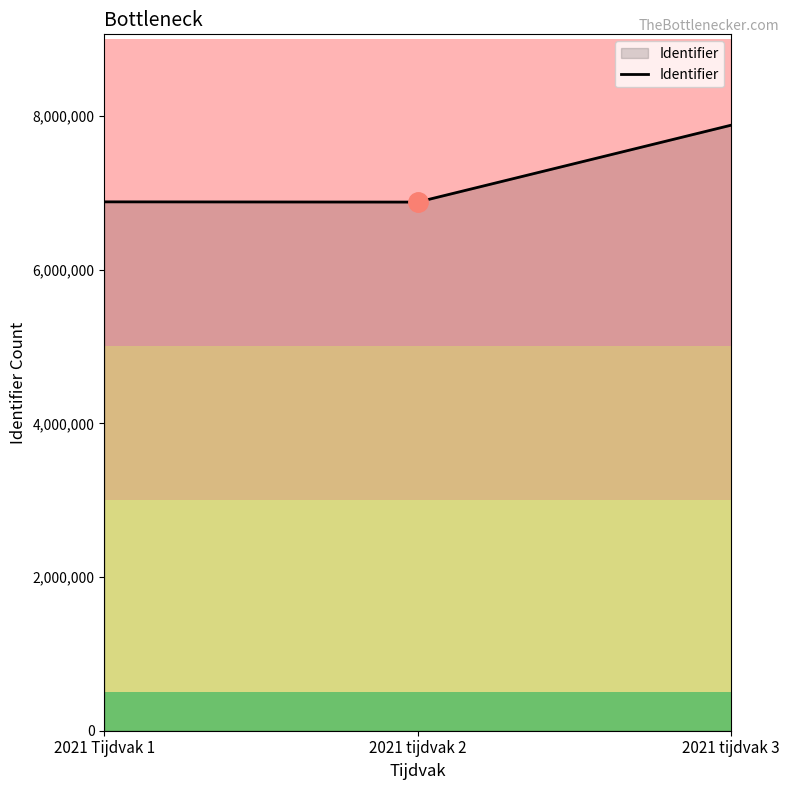

Which category has the highest value across all series?

2021 tijdvak 3